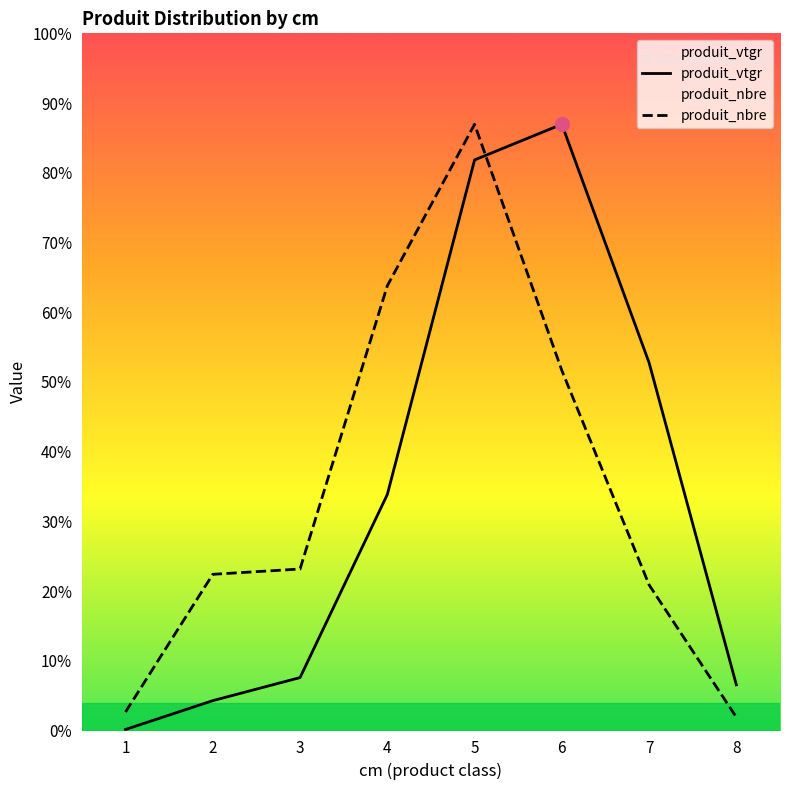

How many categories are shown in the chart?

8